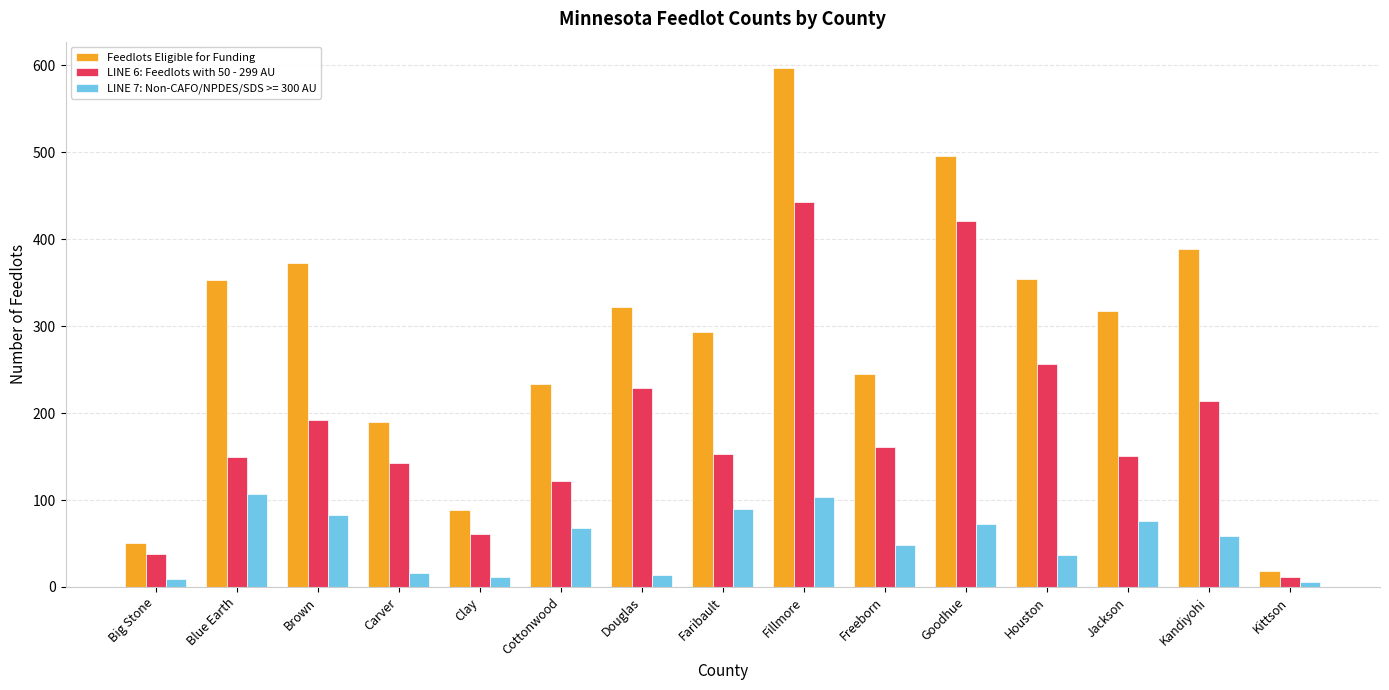

Is it true that Feedlots Eligible for Funding equals 324 at Carver?

False